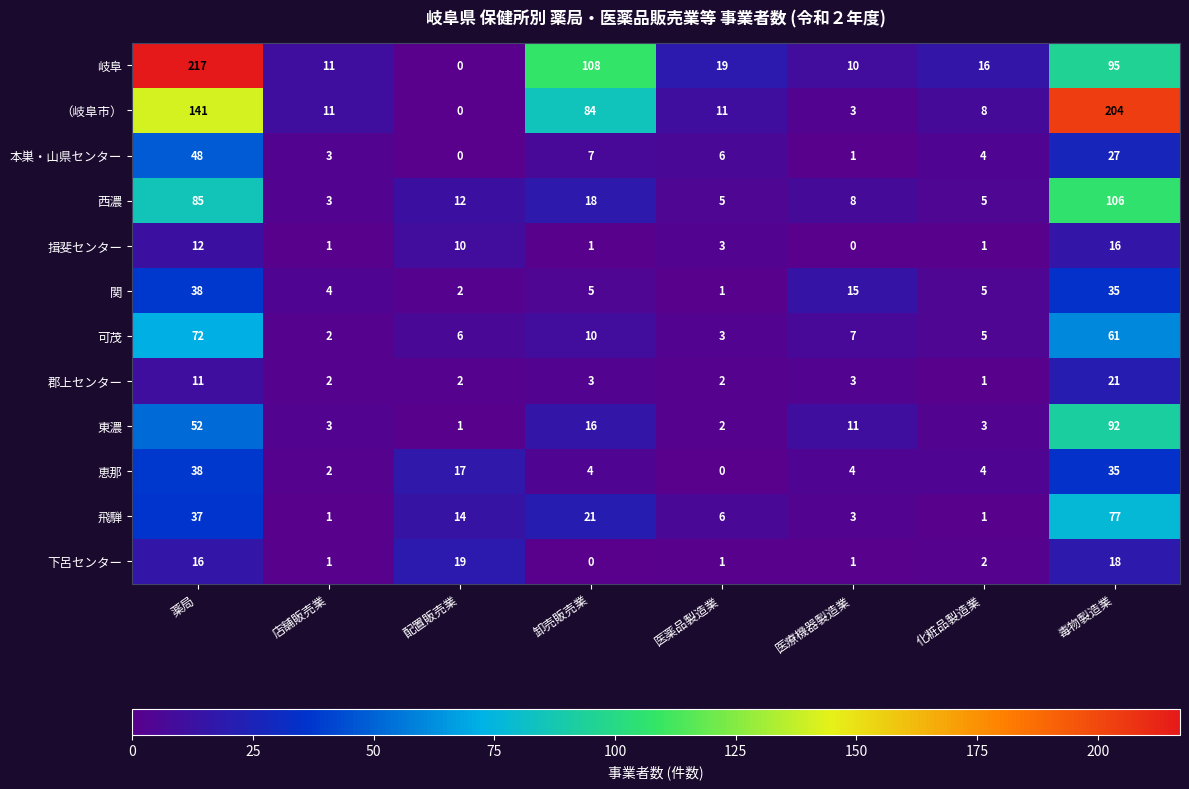

At which category is the sum across all series the highest?

毒物製造業